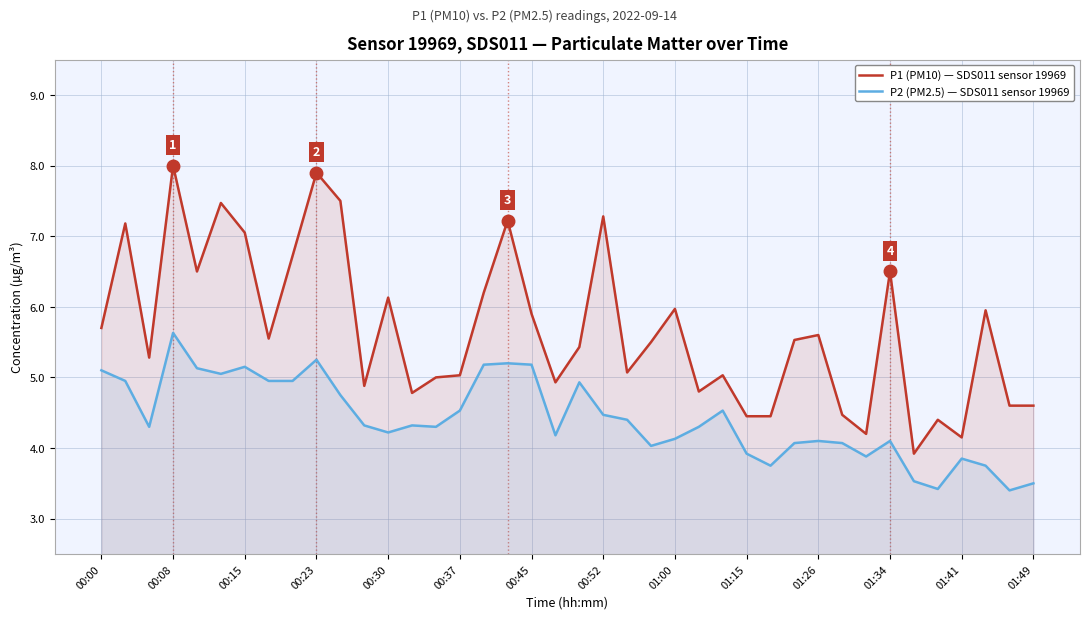

At how many categories does at least one series exceed 6?

13